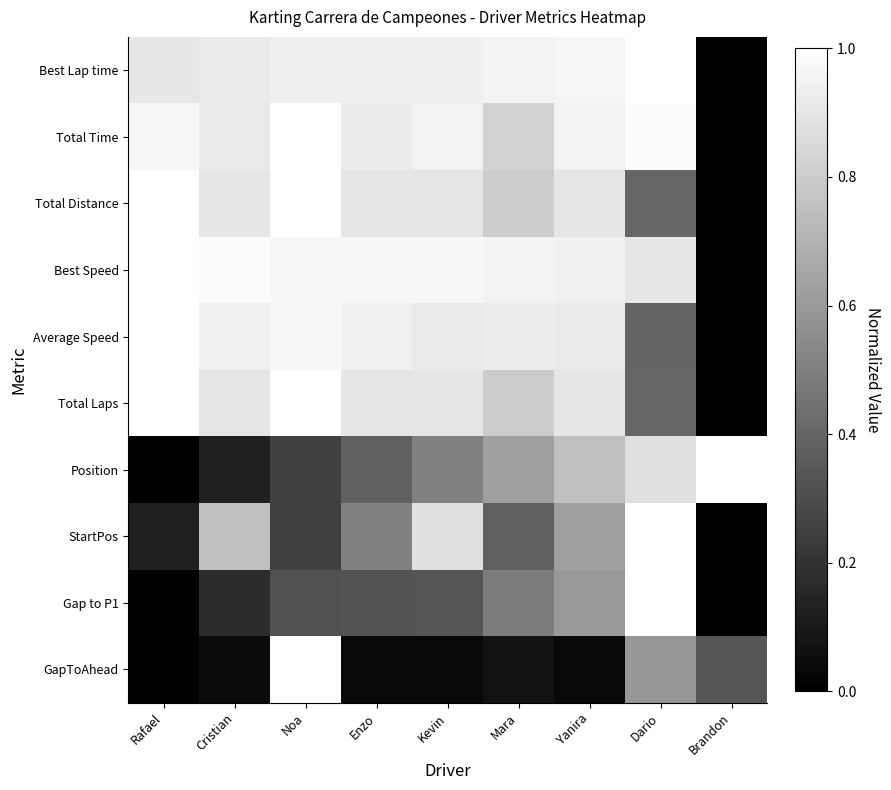

Between Yanira and Enzo, which is larger?

Yanira